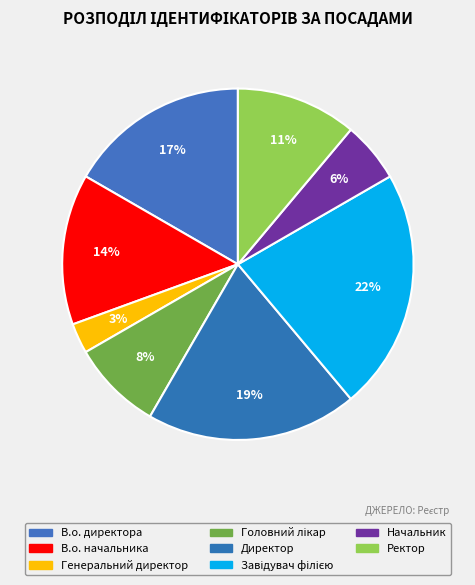

How many slices are in this pie chart?

8